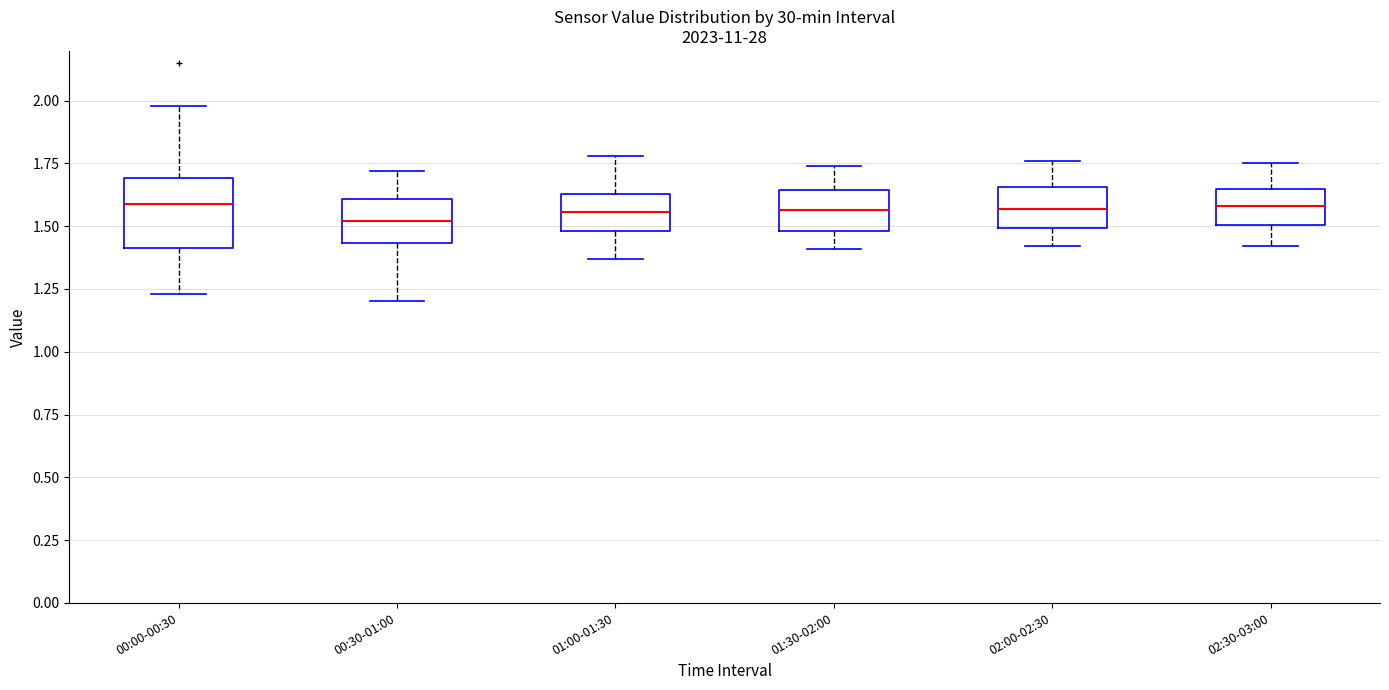

Where does the median line of the box for 01:30-02:00 sit on the y-axis? The values are not printed on the chart, so give them approximately, as read against the axis.

1.55